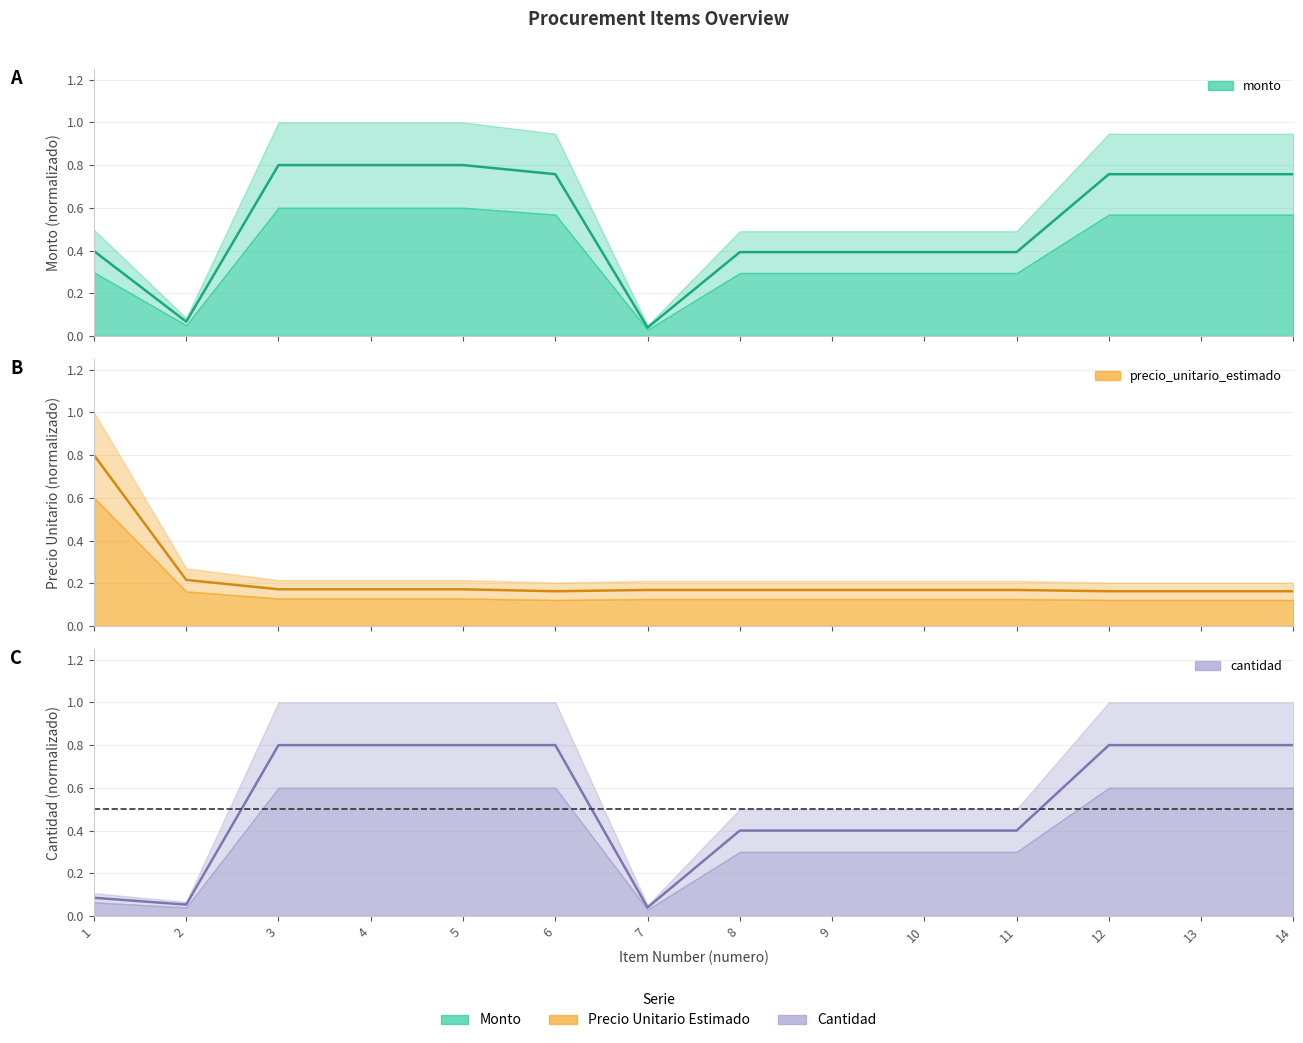

How many precio_unitario_estimado values are between 0 and 1?

14